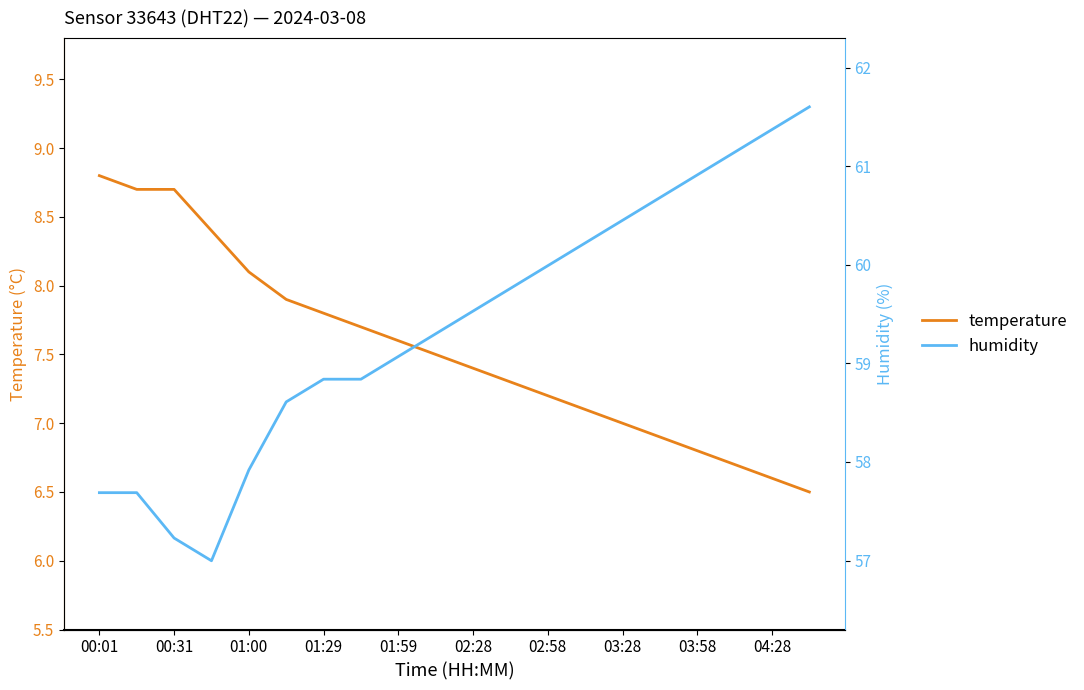

What is the difference between the second highest and second lowest values in the humidity series?

3.0